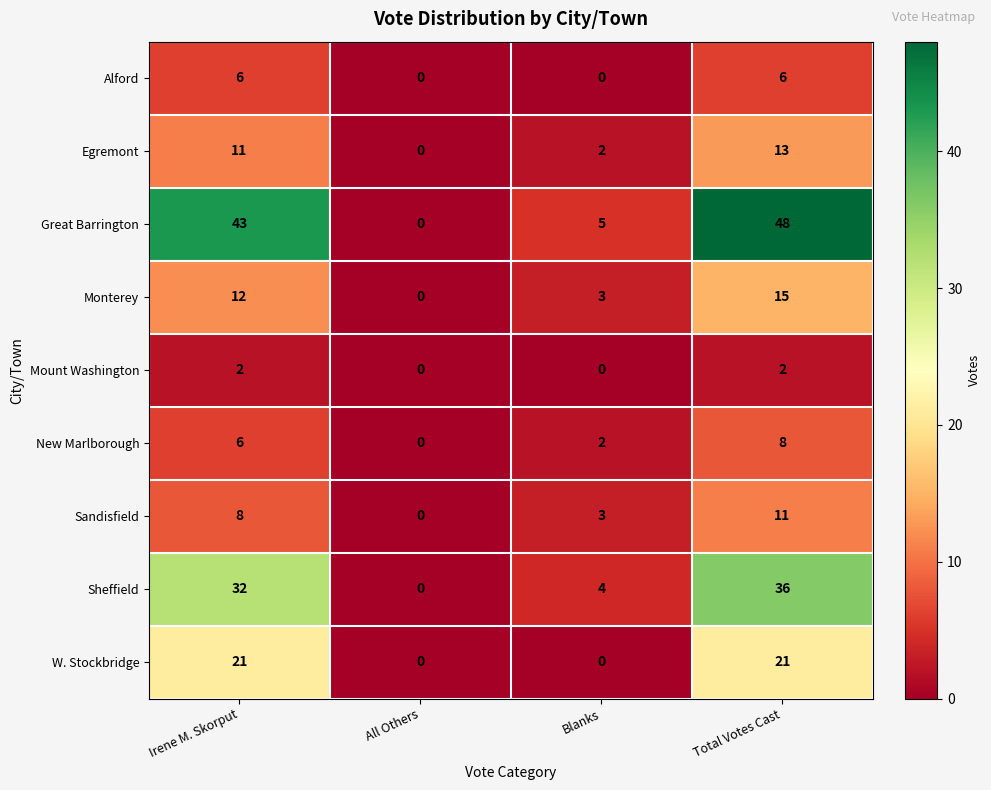

Which series changed the most between All Others and Total Votes Cast?

Great Barrington